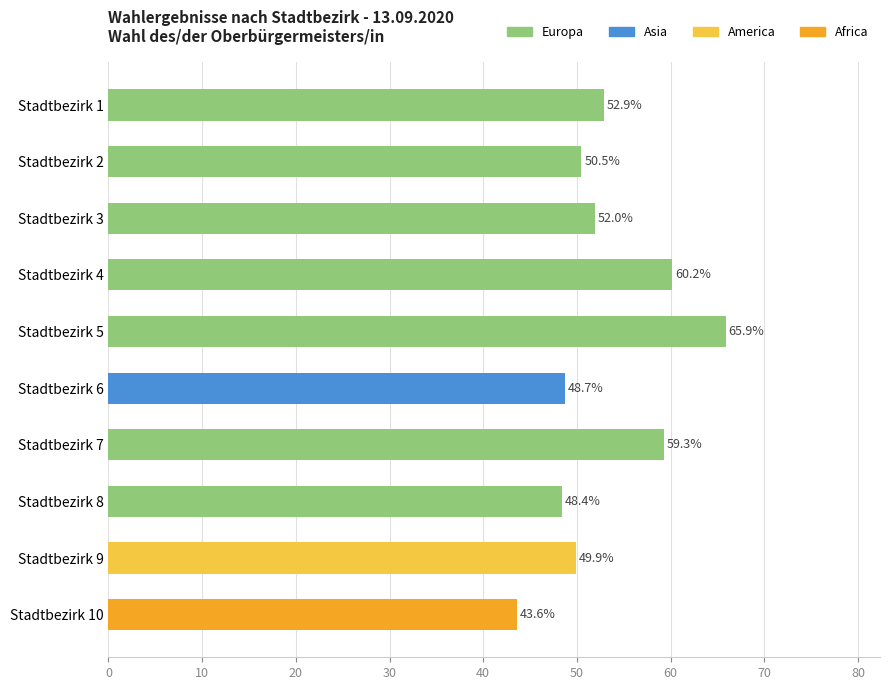

Rank the categories by value from highest to lowest.

Stadtbezirk 5, Stadtbezirk 4, Stadtbezirk 7, Stadtbezirk 1, Stadtbezirk 3, Stadtbezirk 2, Stadtbezirk 9, Stadtbezirk 6, Stadtbezirk 8, Stadtbezirk 10